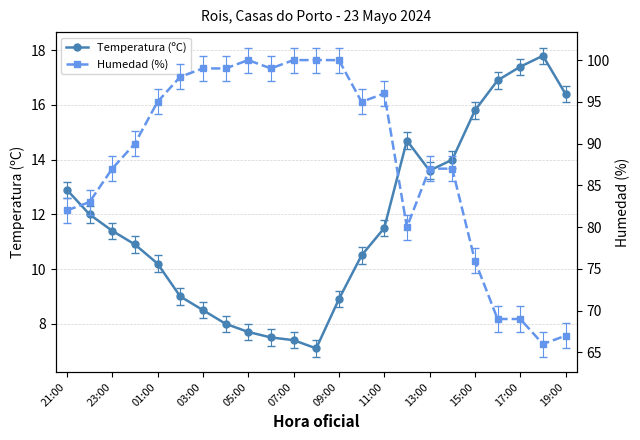

True or false: Temperatura (ºC) has a value of 22.3 at 13:00.

False